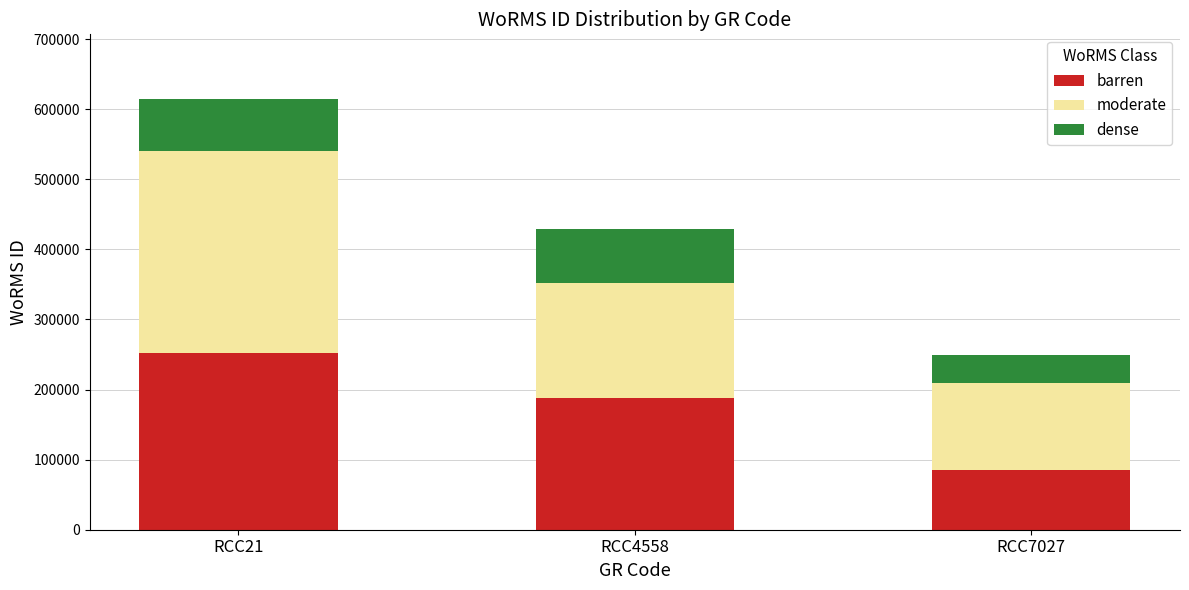

What is the difference between the maximum and minimum values in the barren series?

167118.0